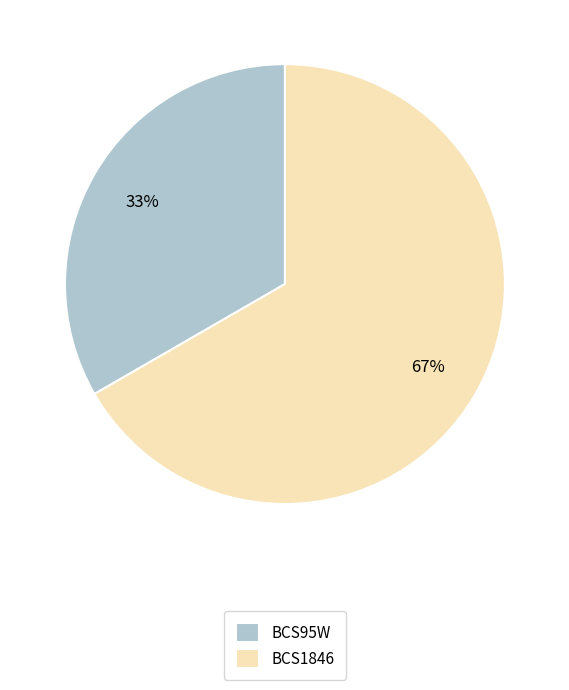

How many slices are in this pie chart?

2